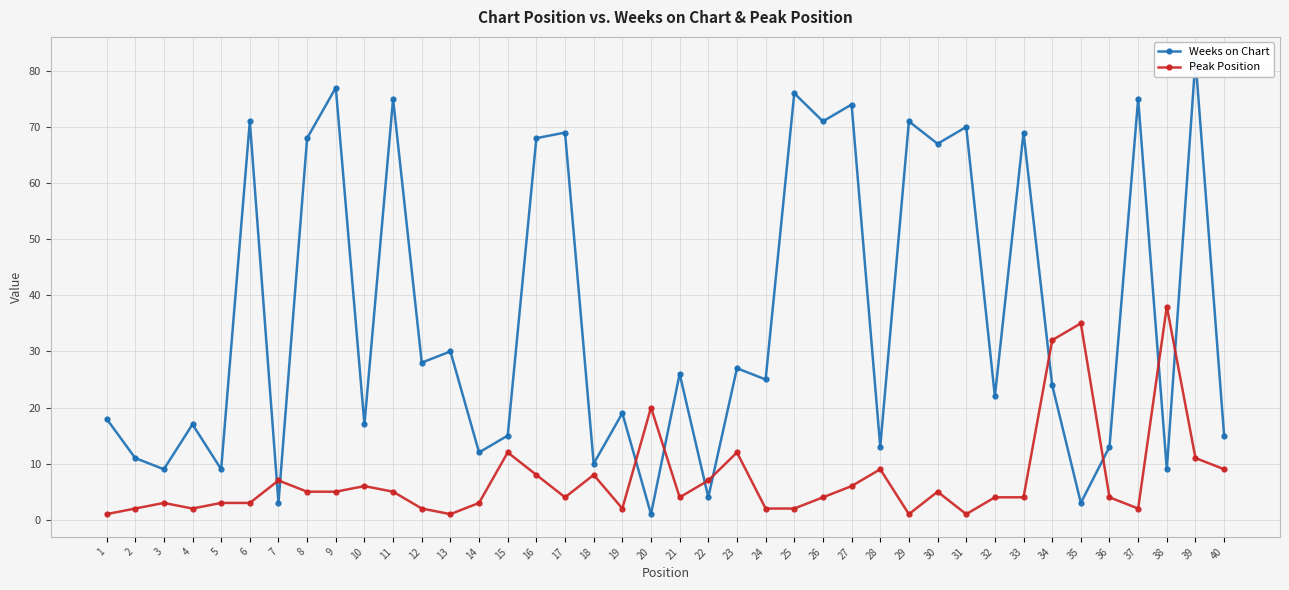

In Peak Position, how many points are lower than both neighbors (excluding endpoints)?

8